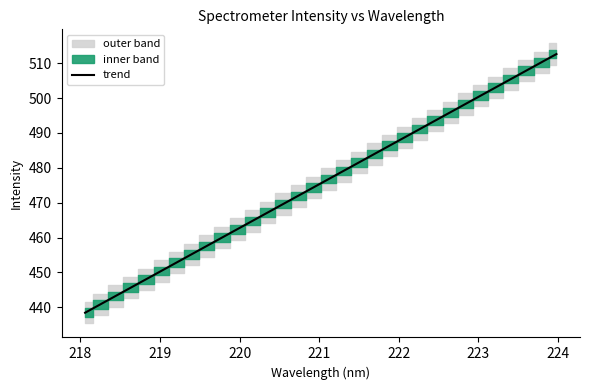

How many lines are shown in the chart?

1